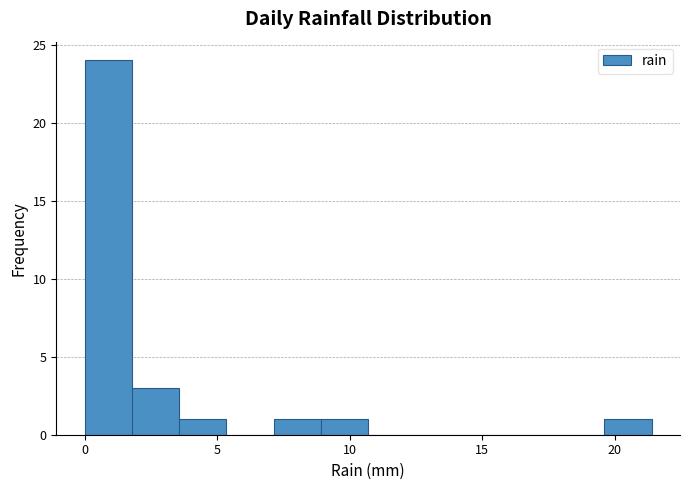

Read against the x-axis, roughly where is the centre of the tallest bar?

1.0